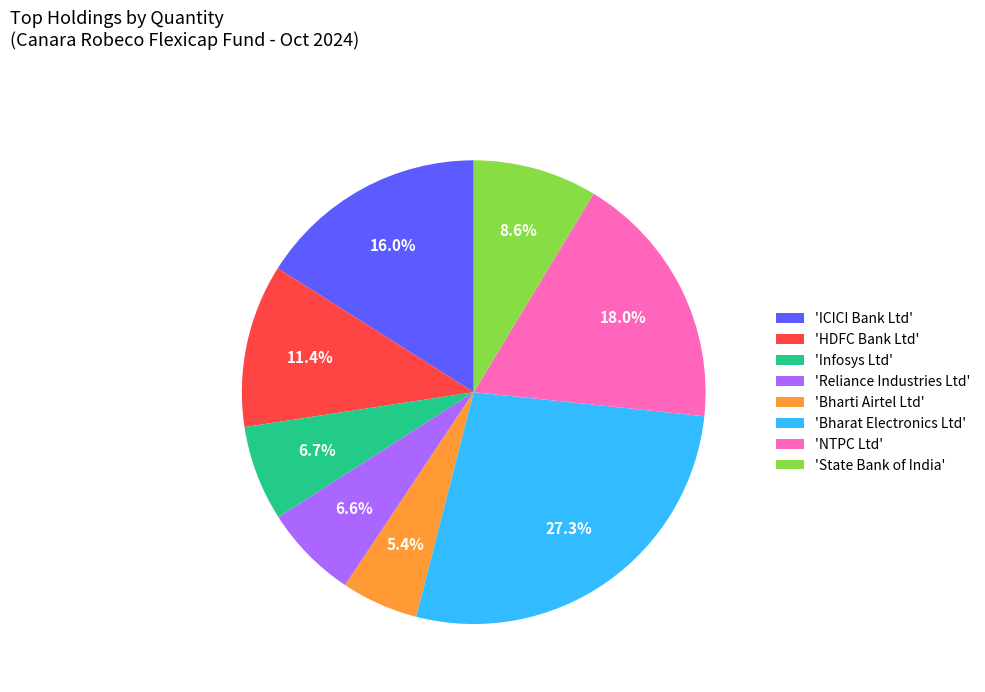

Does any single category account for the majority?

No